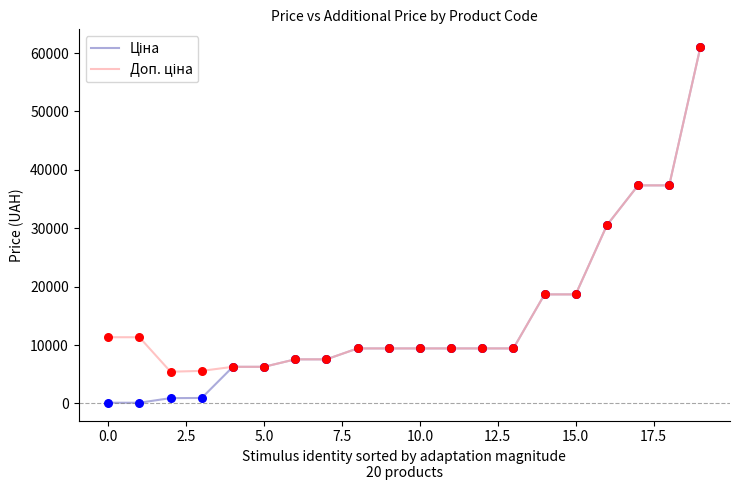

At how many categories does at least one series exceed 42852?

1